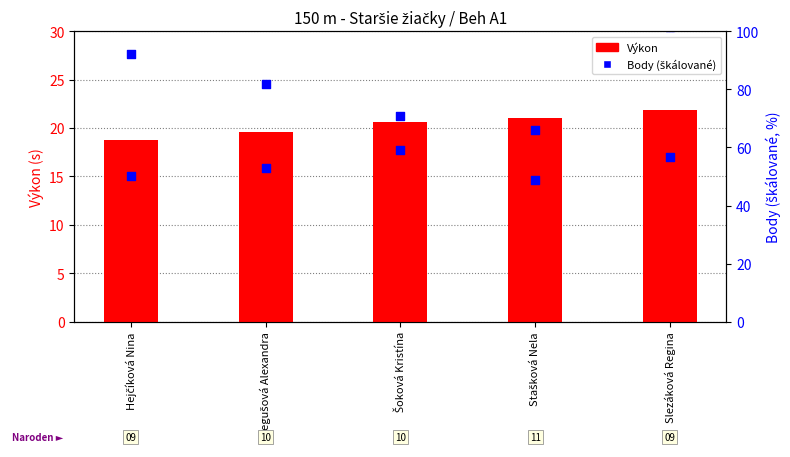

At how many categories does at least one series exceed 35?

5